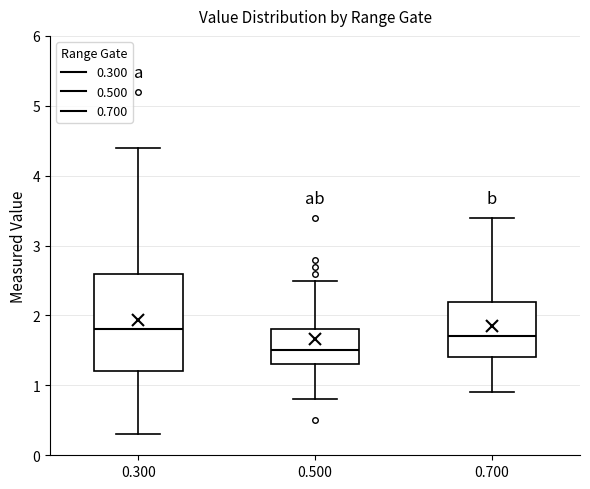

Which box is the tallest, from its lower edge to its upper edge?

0.300